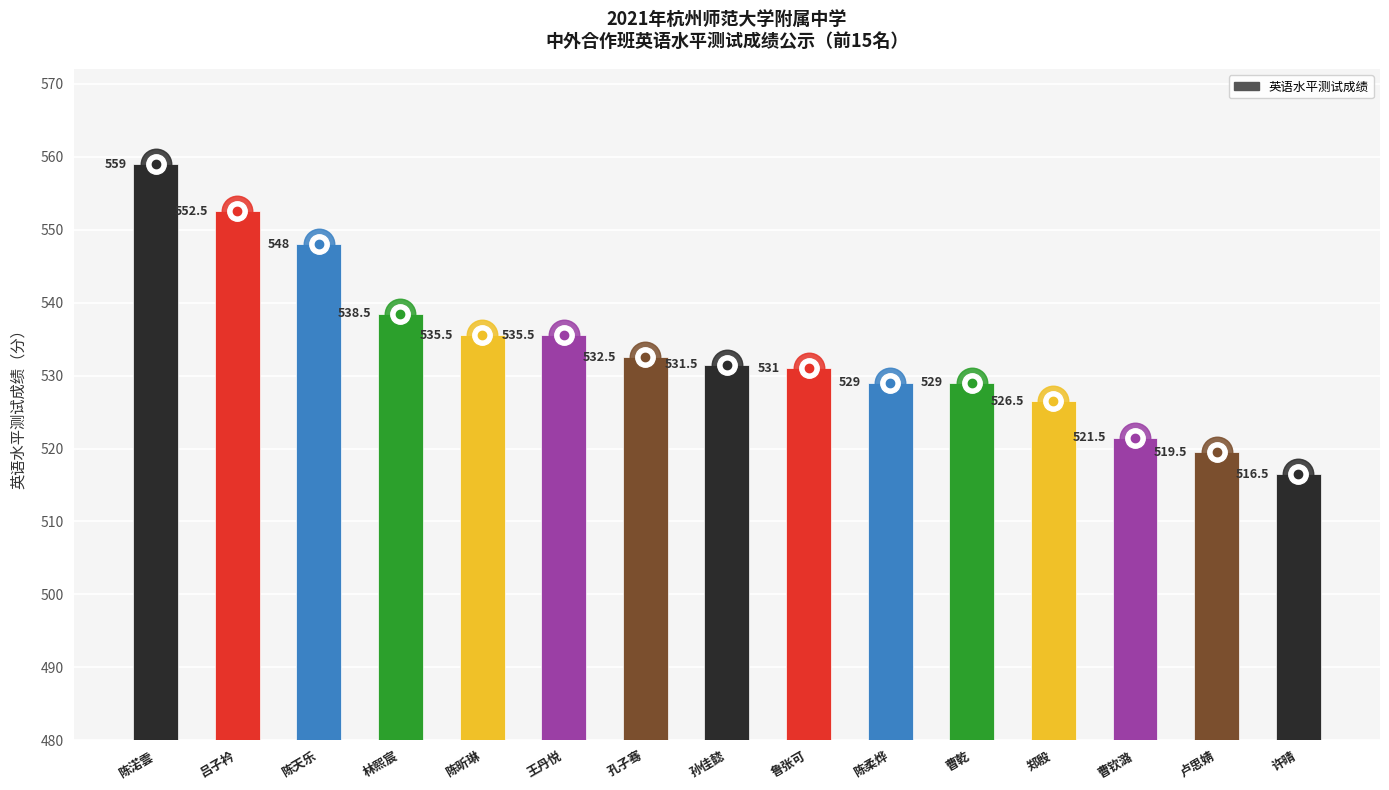

What is the label of the 6th bar from the left?

王丹悦